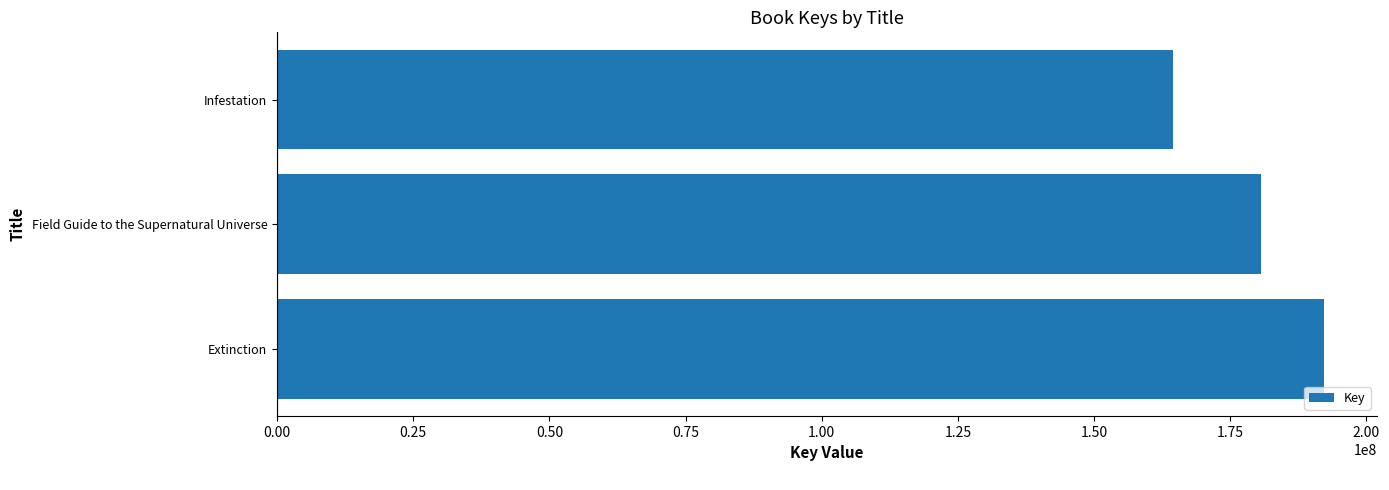

What is the change in value from Extinction to Field Guide to the Supernatural Universe?

-11581045